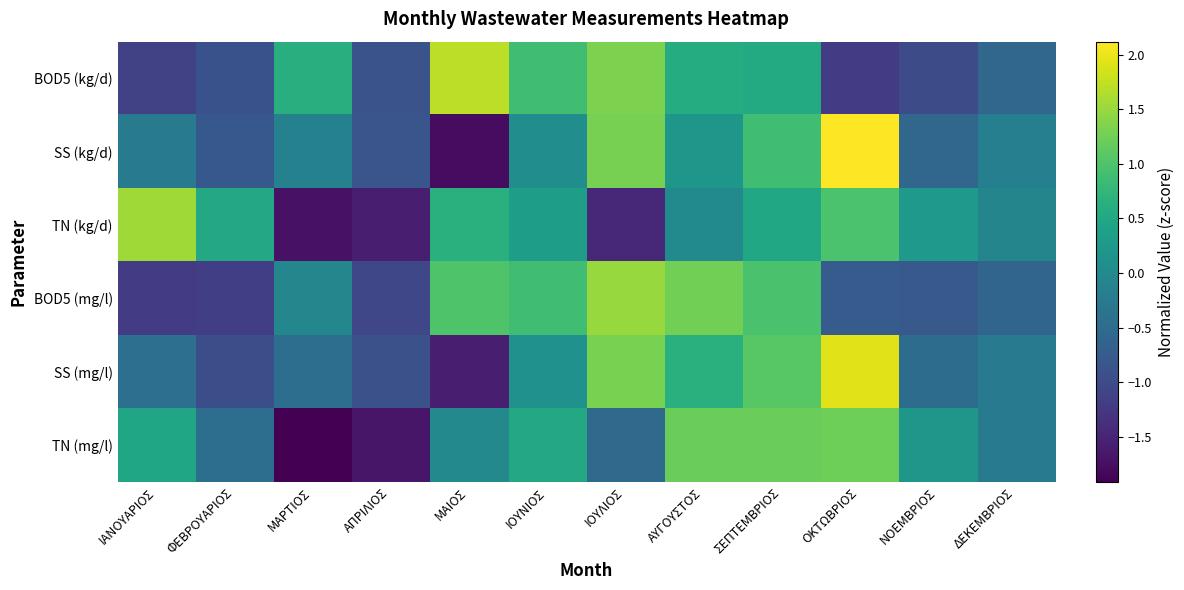

What is the total value across all series at ΑΥΓΟΥΣΤΟΣ?

3.9